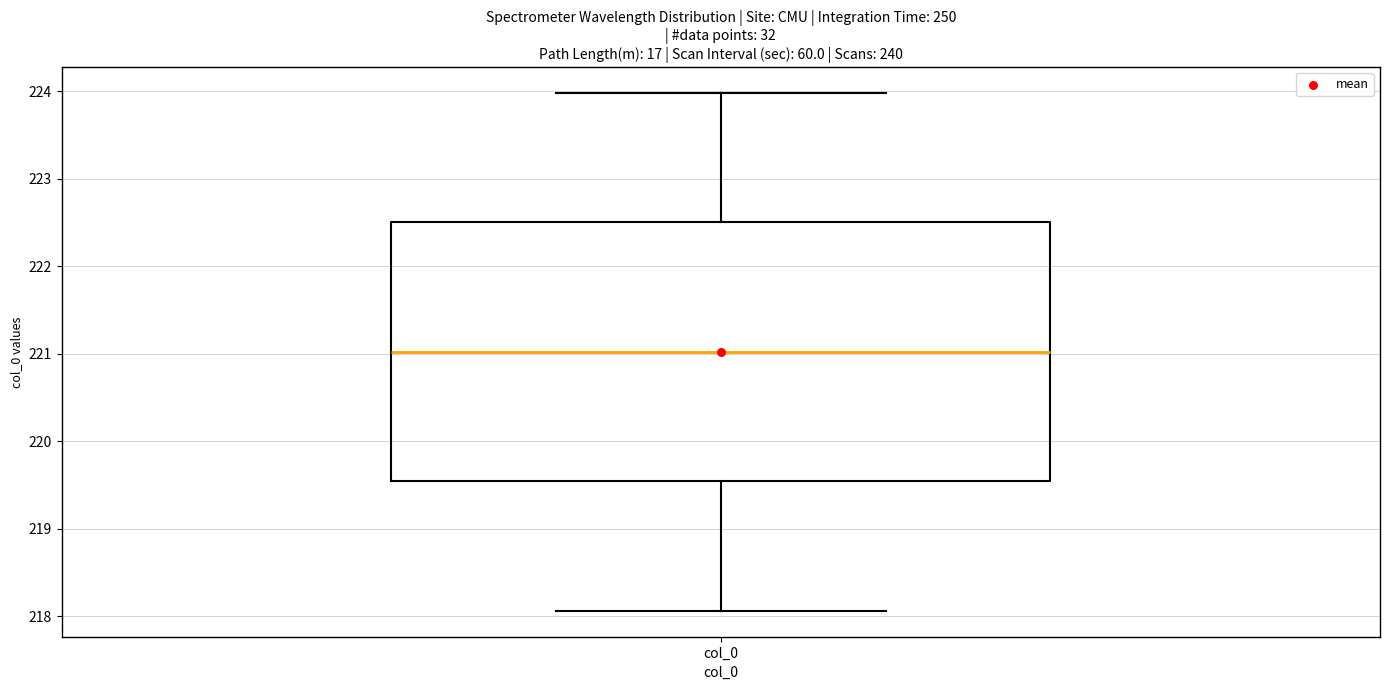

Transcribe this box plot: give where the median line is, the range the box spans, and where the two whiskers end, as read against the y-axis. The values are not printed on the chart, so give them approximately, as read against the axis.

median 221.0, box 219.5 to 222.5, whiskers 218.1 to 224.0